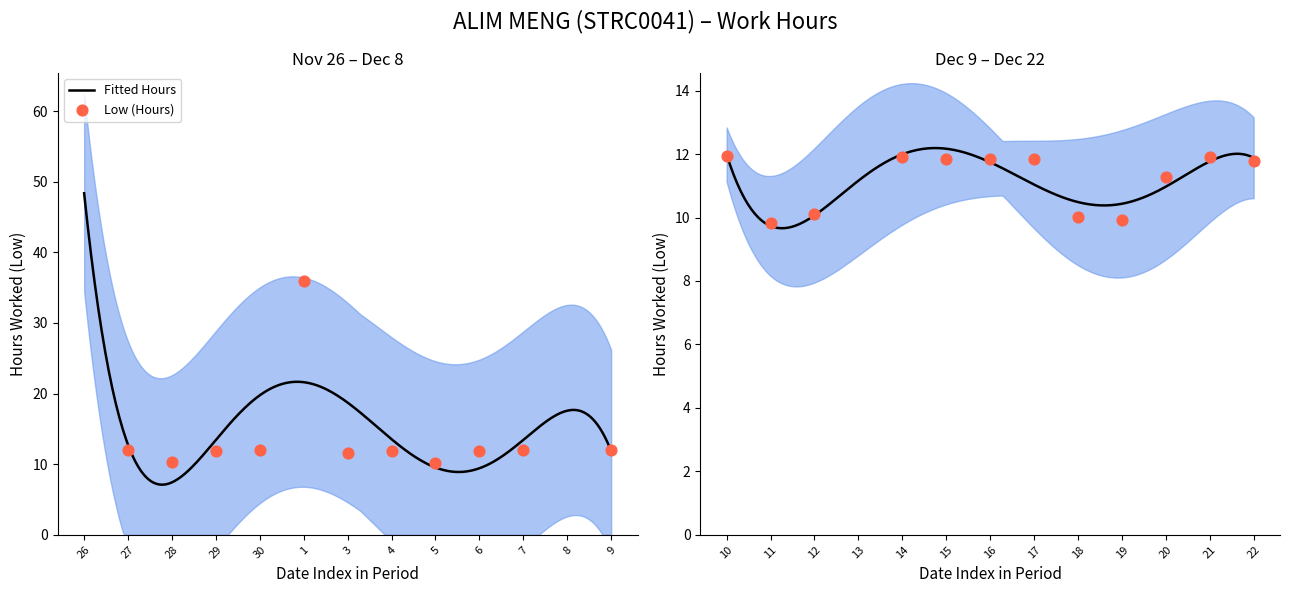

Which series has the largest total across all categories?

Low (Hours)